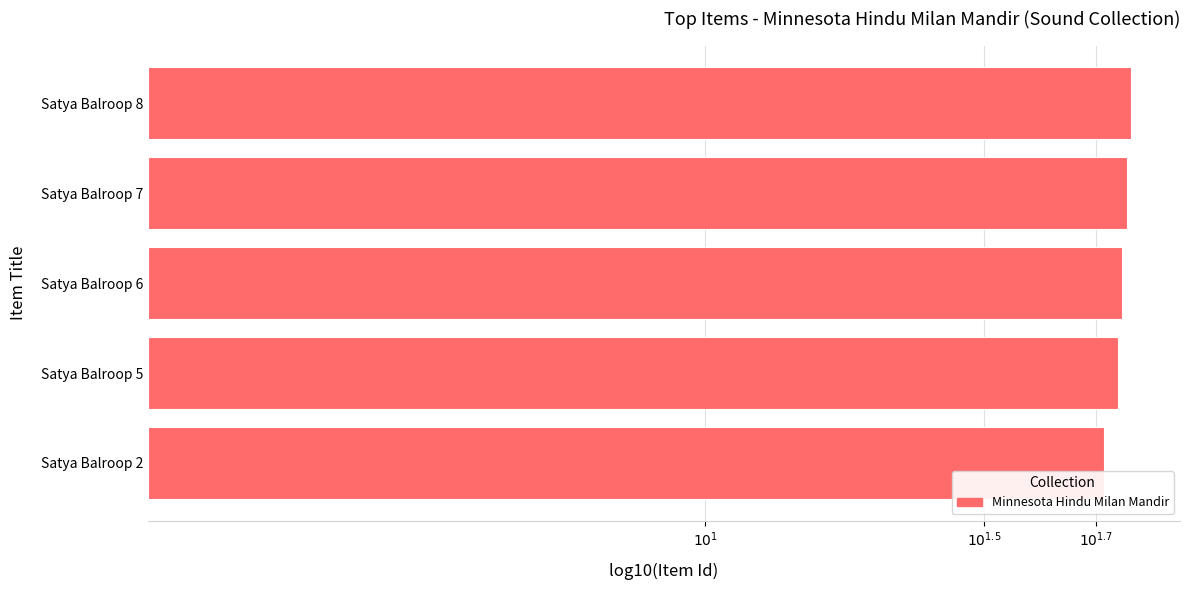

Does the chart contain any negative values?

No